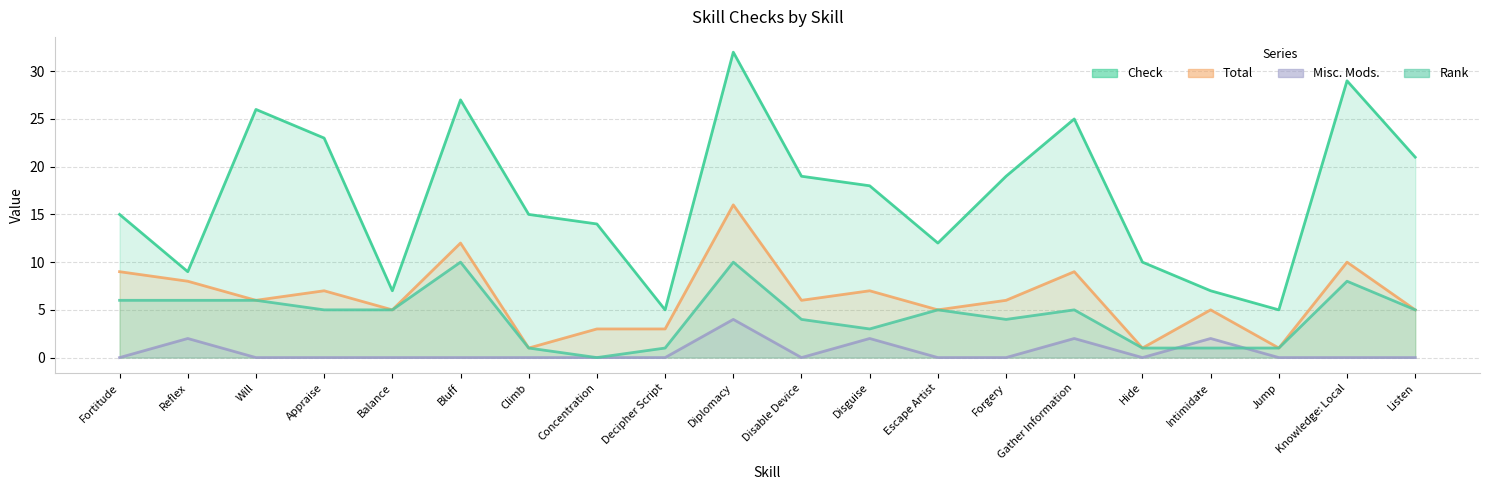

At Concentration, list the series in order from smallest to largest.

Misc. Mods., Rank, Total, Check